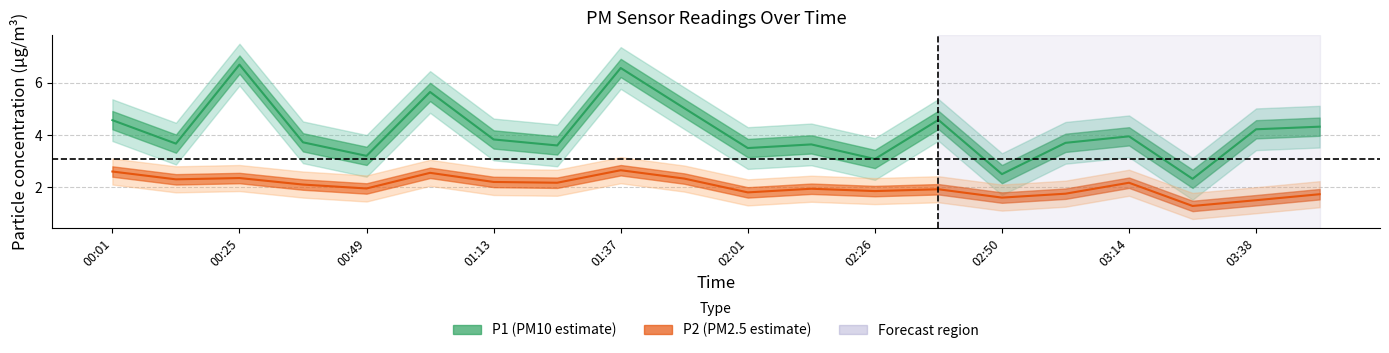

True or false: P2 and P1 intersect in this chart.

False